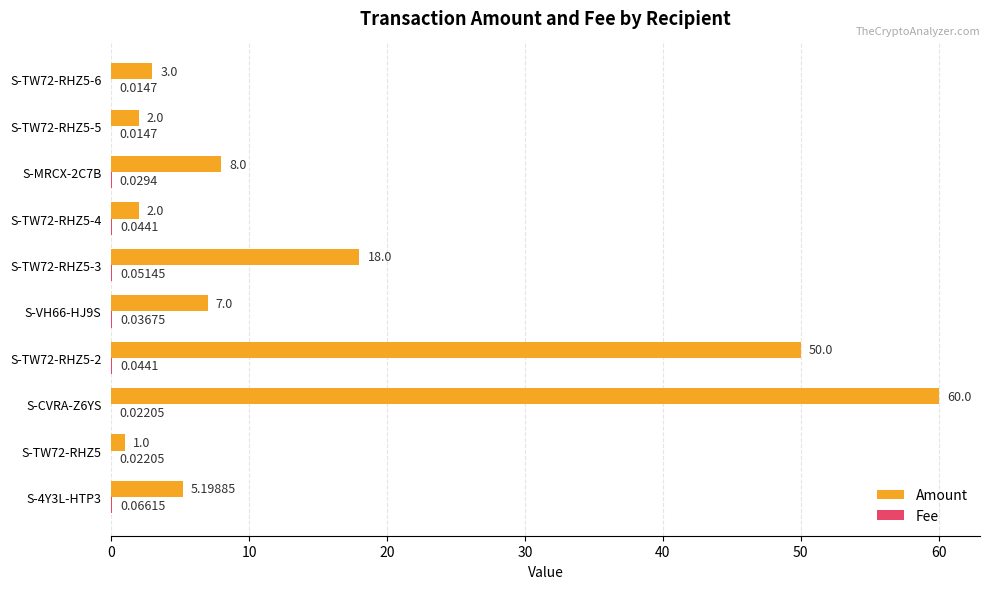

Which series changed the most between S-4Y3L-HTP3 and S-CVRA-Z6YS?

Amount